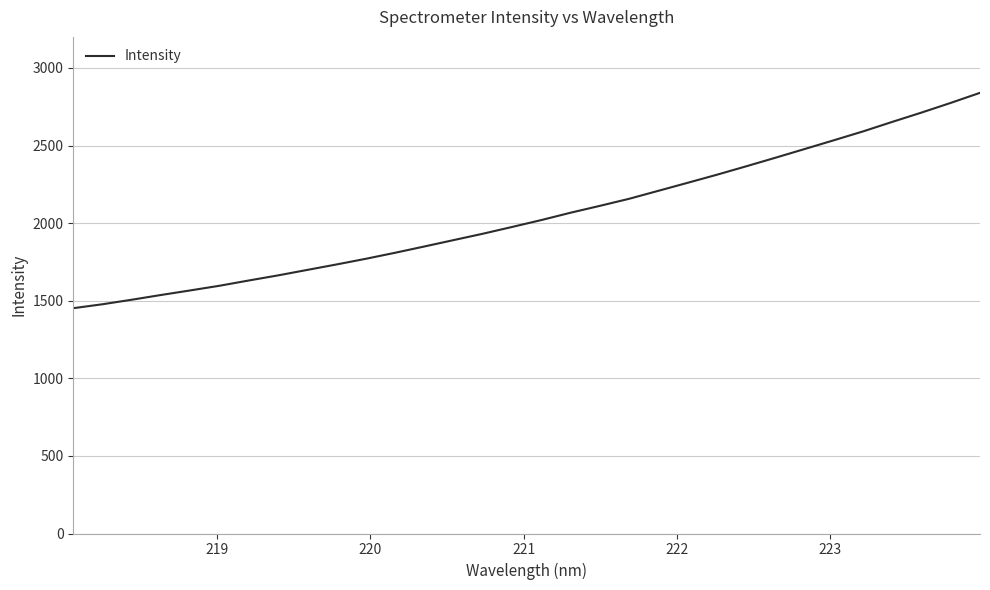

What is the minimum value shown in the chart?

1451.9